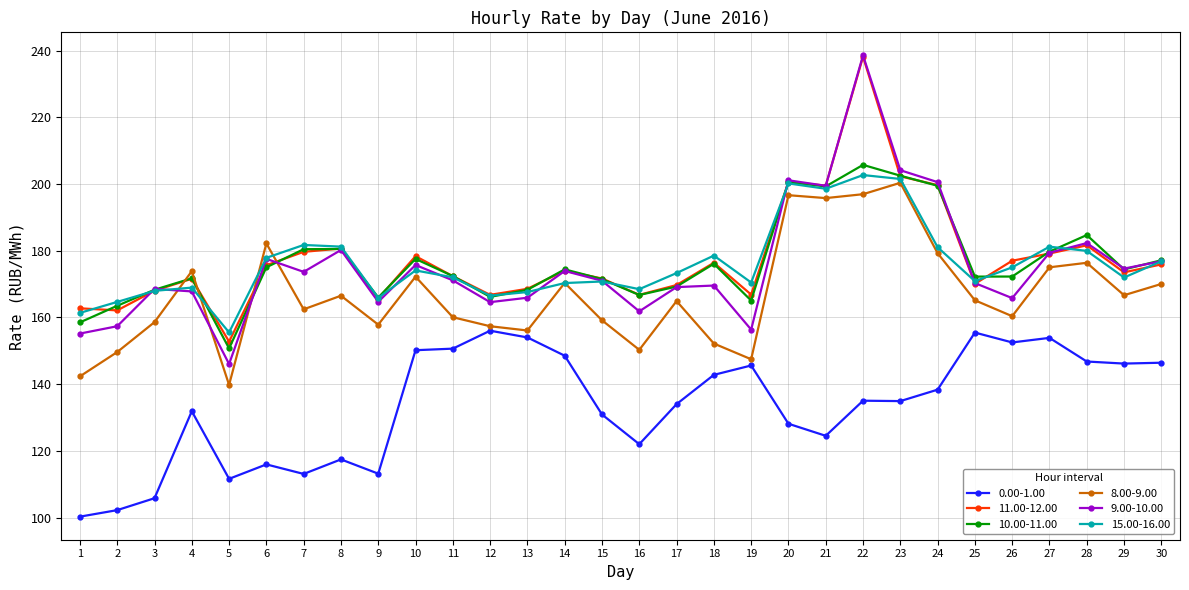

Which series has the largest range (max minus min)?

9.00-10.00